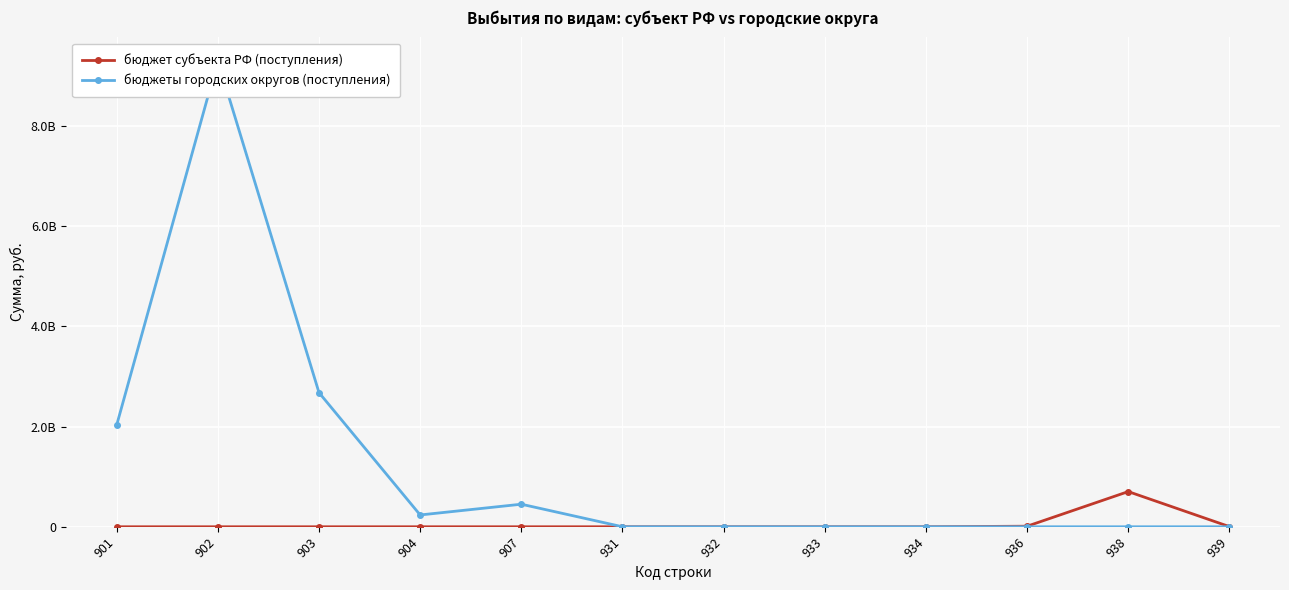

What is the value of the бюджет субъекта РФ (поступления) point at the 11th from the left?

701811767.5